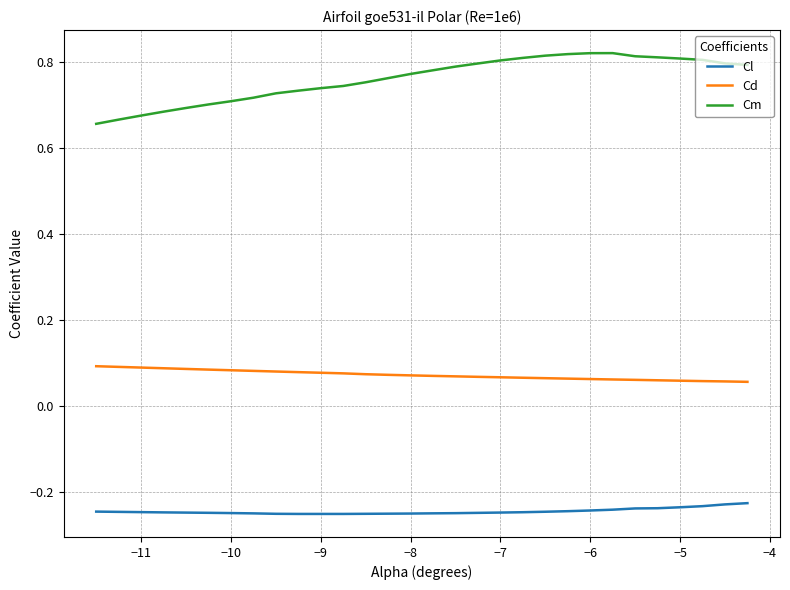

Which series has the largest range (max minus min)?

Cm